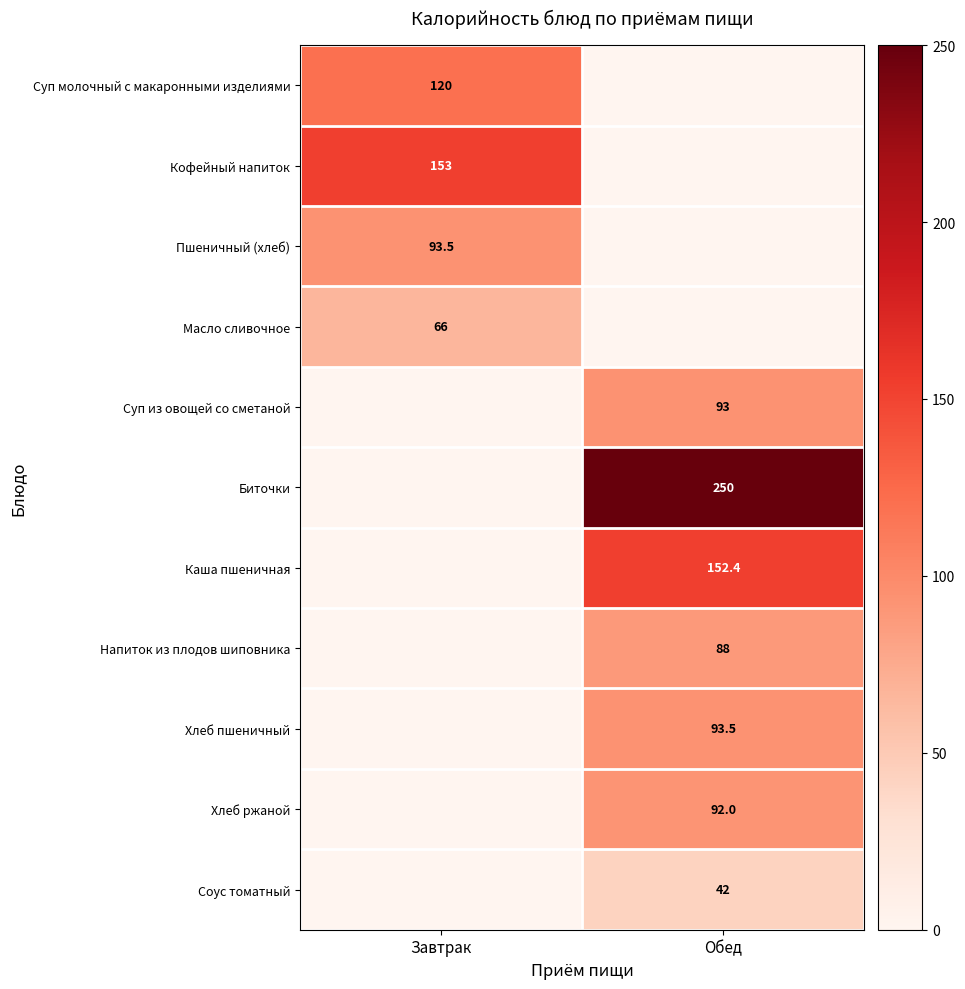

The value of Хлеб ржаной at Обед is 92.0. True or false?

True